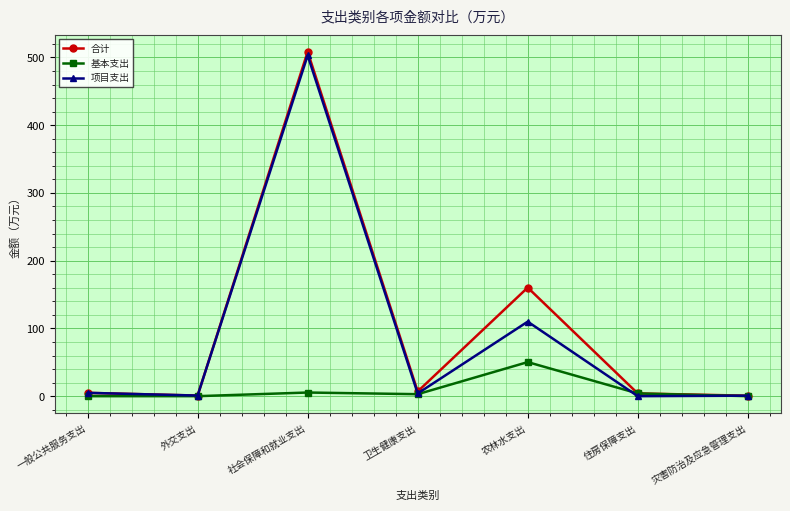

What is the label of the 1st point from the left?

一般公共服务支出